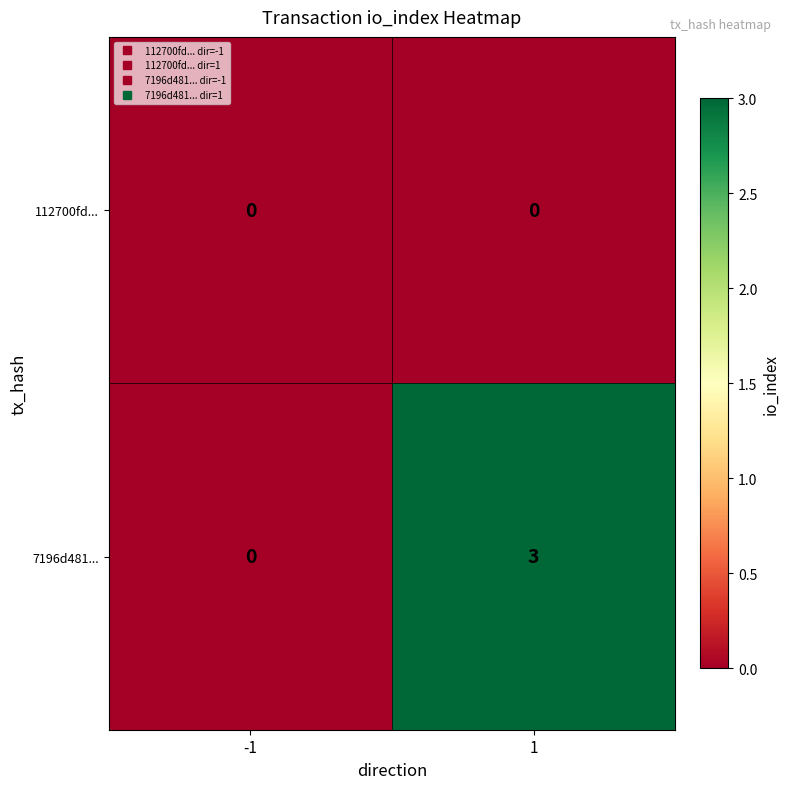

Which series has the largest total across all categories?

7196d481...